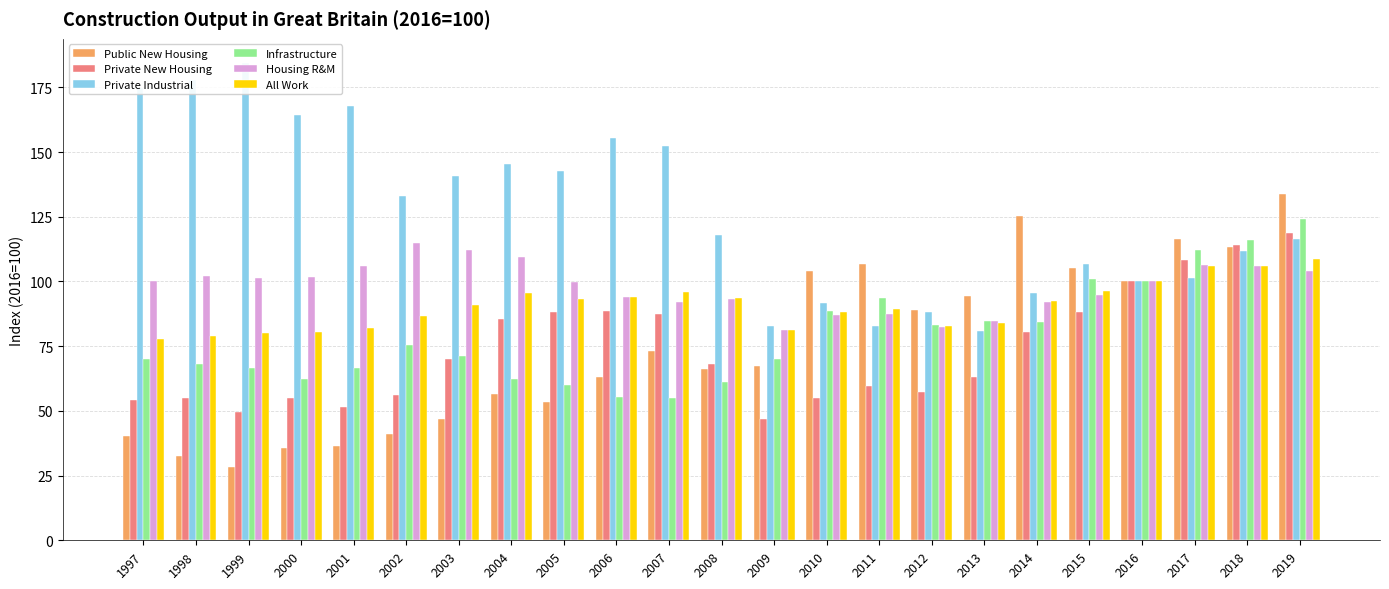

At which category is the sum across all series the highest?

2019